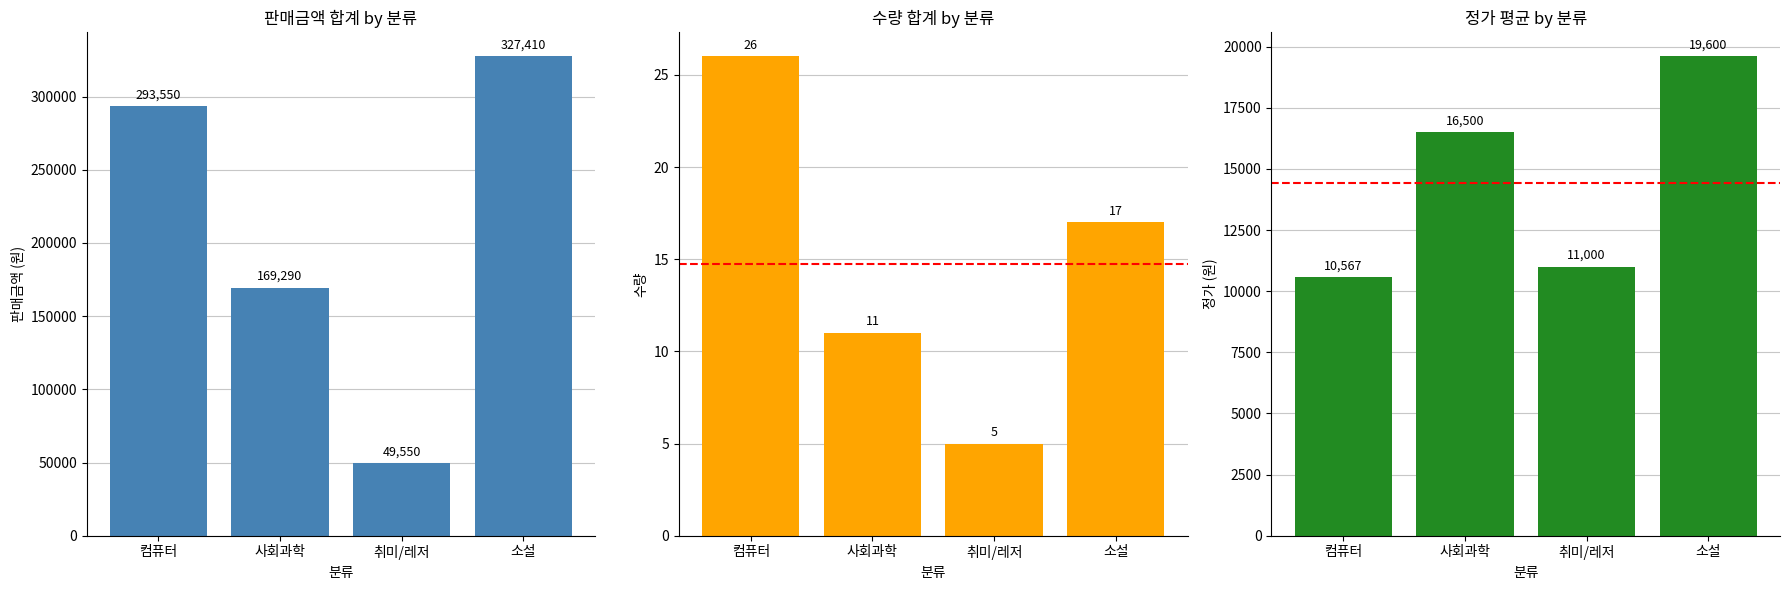

Which series has the widest spread of values?

판매금액